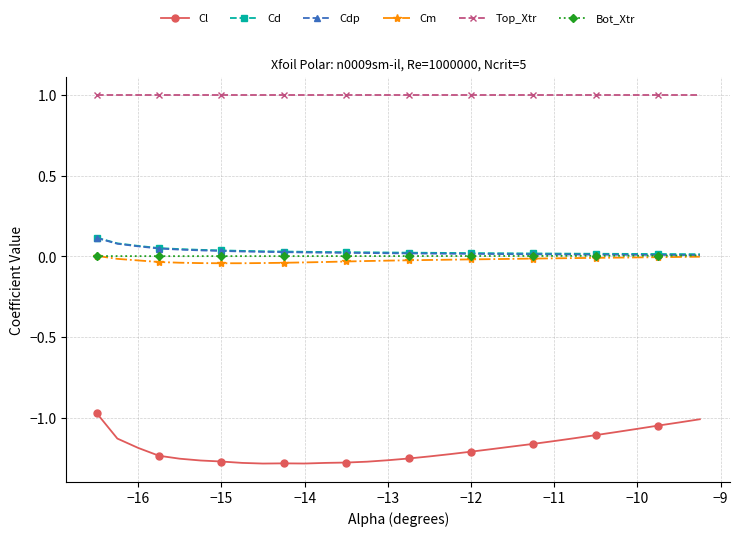

True or false: Top_Xtr and Cm cross at least once.

False